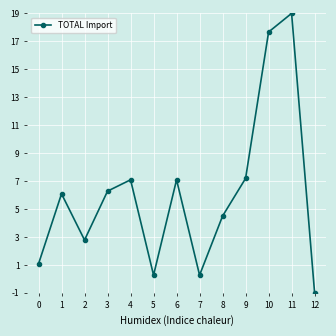

True or false: the data shows 0.3 at 7.

True